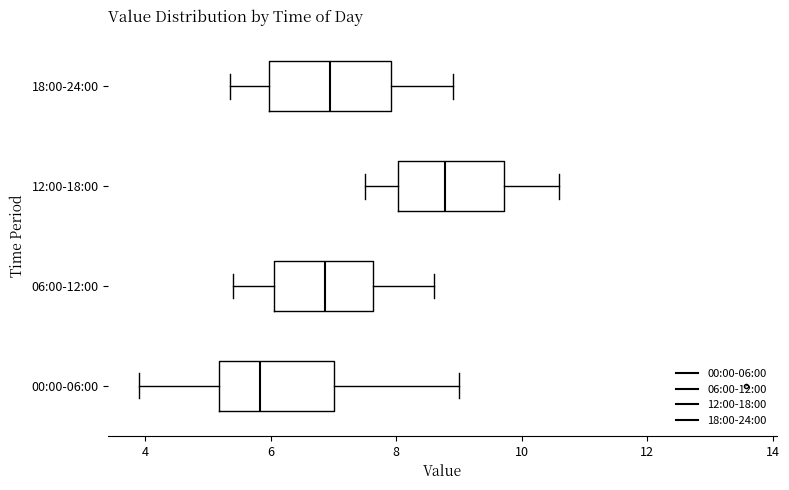

Reading bottom to top, transcribe this box plot: for each box, give where its median line is, the range the box spans, and where its two whiskers end, as read against the x-axis. The values are not printed on the chart, so give them approximately, as read against the axis.

00:00-06:00: median 5.8, box 5.2 to 7.0, whiskers 4.0 to 9.0
06:00-12:00: median 6.8, box 6.0 to 7.6, whiskers 5.4 to 8.6
12:00-18:00: median 8.8, box 8.0 to 9.8, whiskers 7.6 to 10.6
18:00-24:00: median 7.0, box 6.0 to 8.0, whiskers 5.4 to 9.0